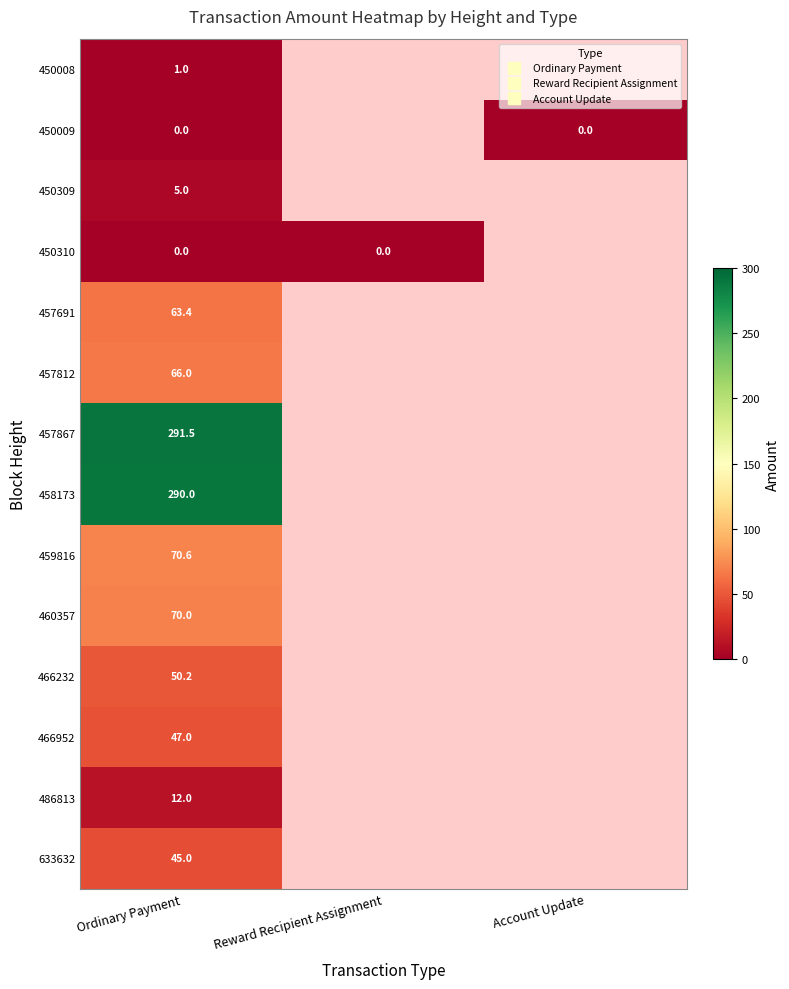

How many distinct data groups are displayed?

14